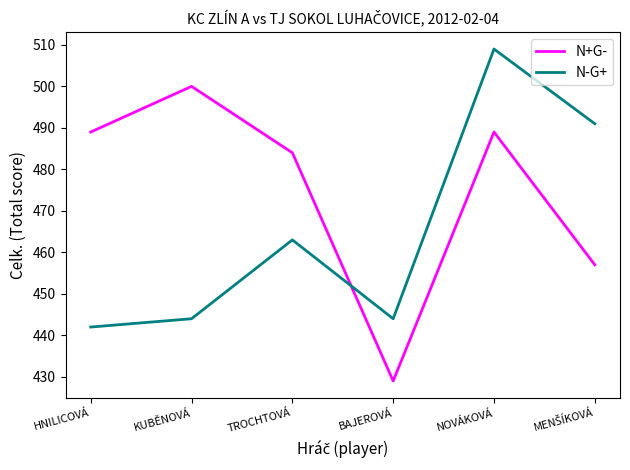

Which category has the highest value in the N+G- series?

KUBĚNOVÁ